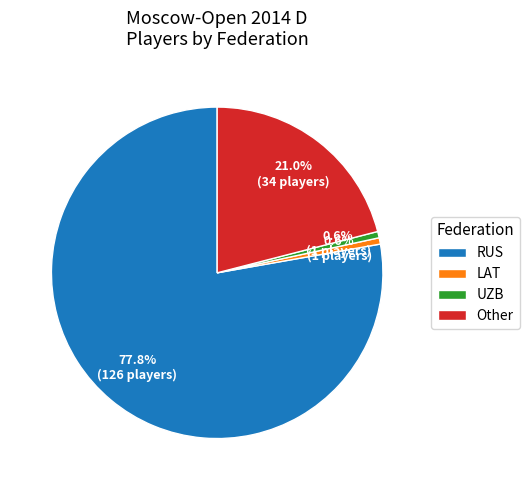

To the nearest percent, what portion does Other represent?

21%